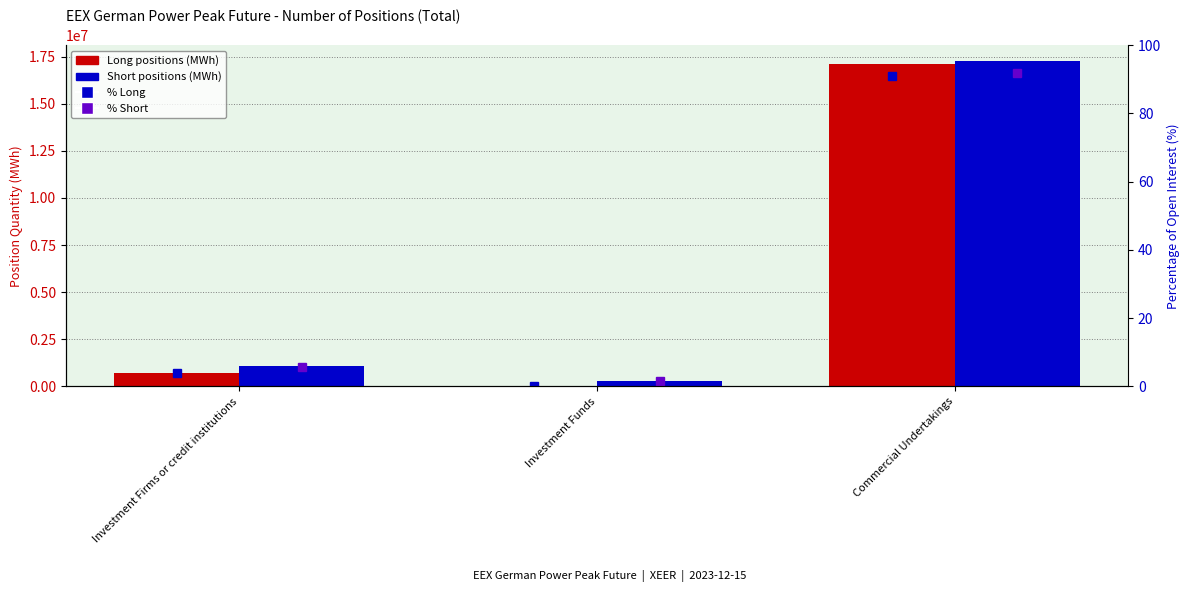

Which label corresponds to the smallest value in the chart?

Investment Funds